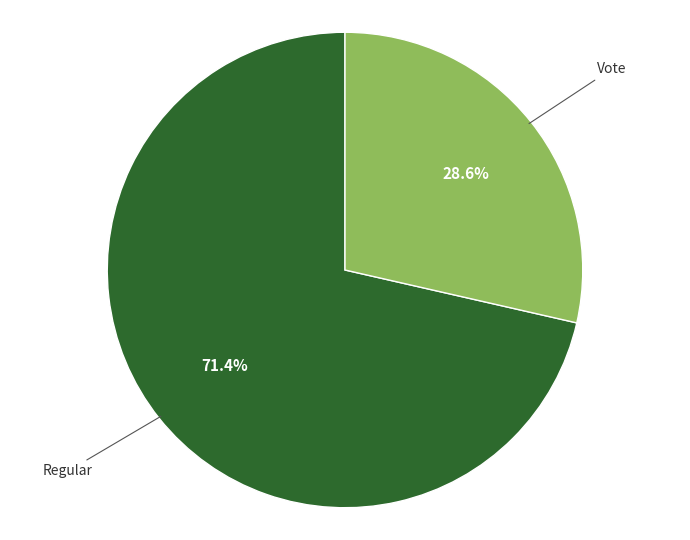

Is there a majority slice in this chart?

Yes